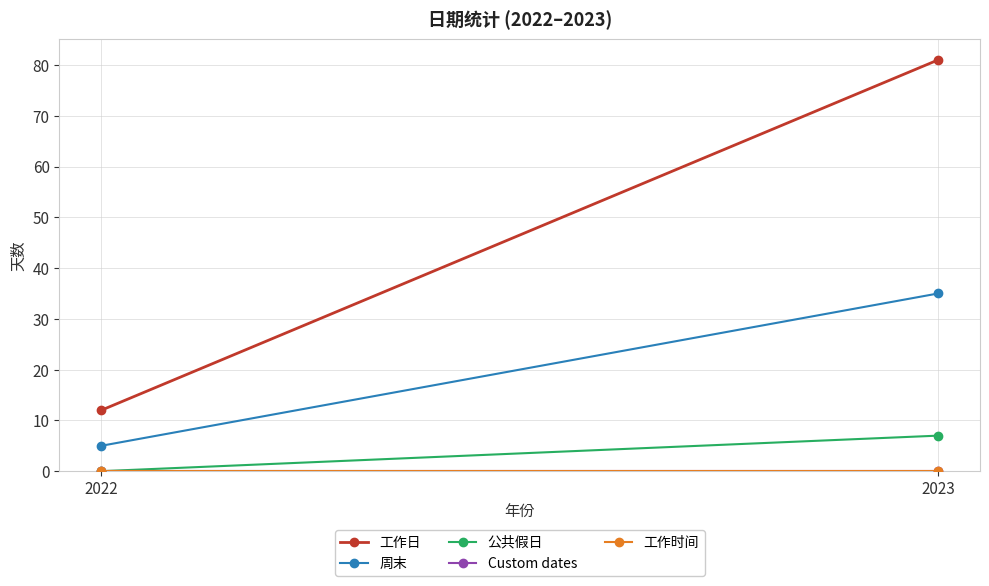

What are all the series names shown in the legend?

工作日, 周末, 公共假日, Custom dates, 工作时间